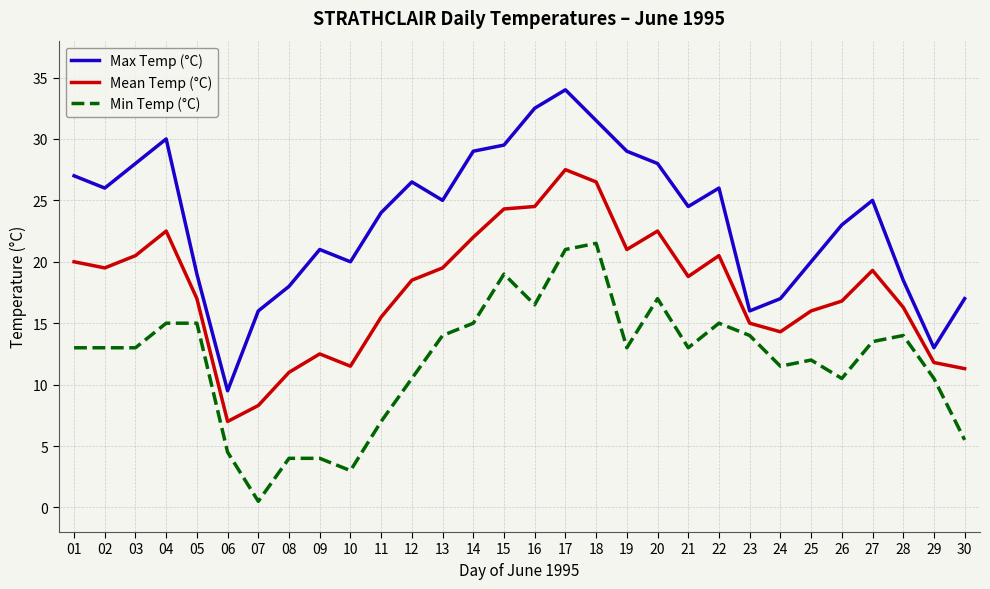

Rank the series by their maximum value, from highest to lowest.

Max Temp (°C), Mean Temp (°C), Min Temp (°C)